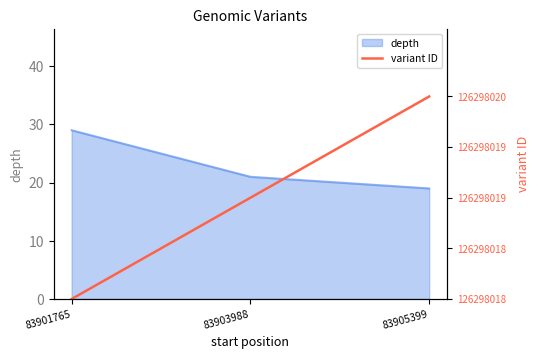

Does the chart have visible grid lines?

No